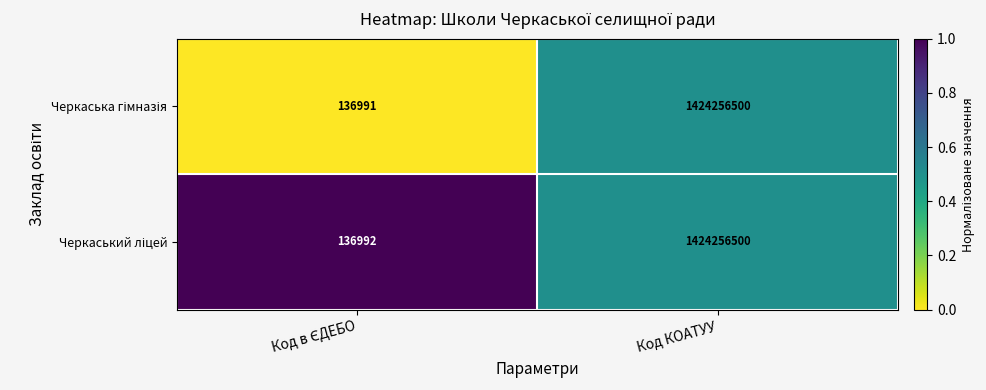

What is the minimum value shown in the chart?

136991